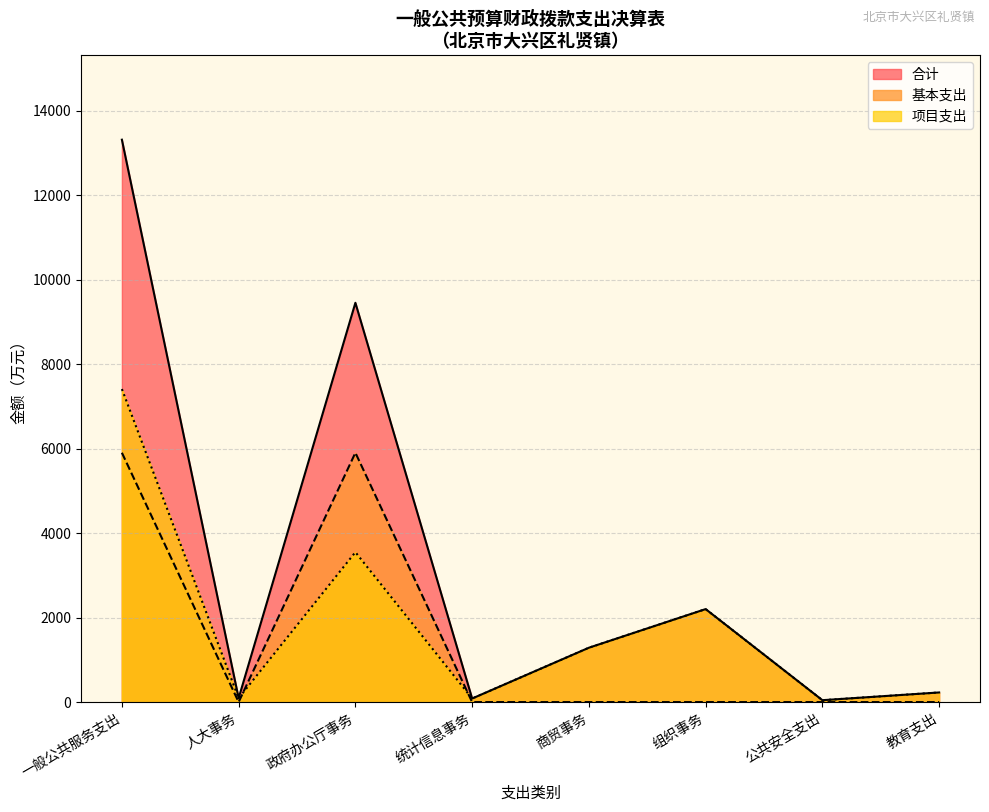

The 项目支出 series shows 0.0 at 组织事务. True or false?

True